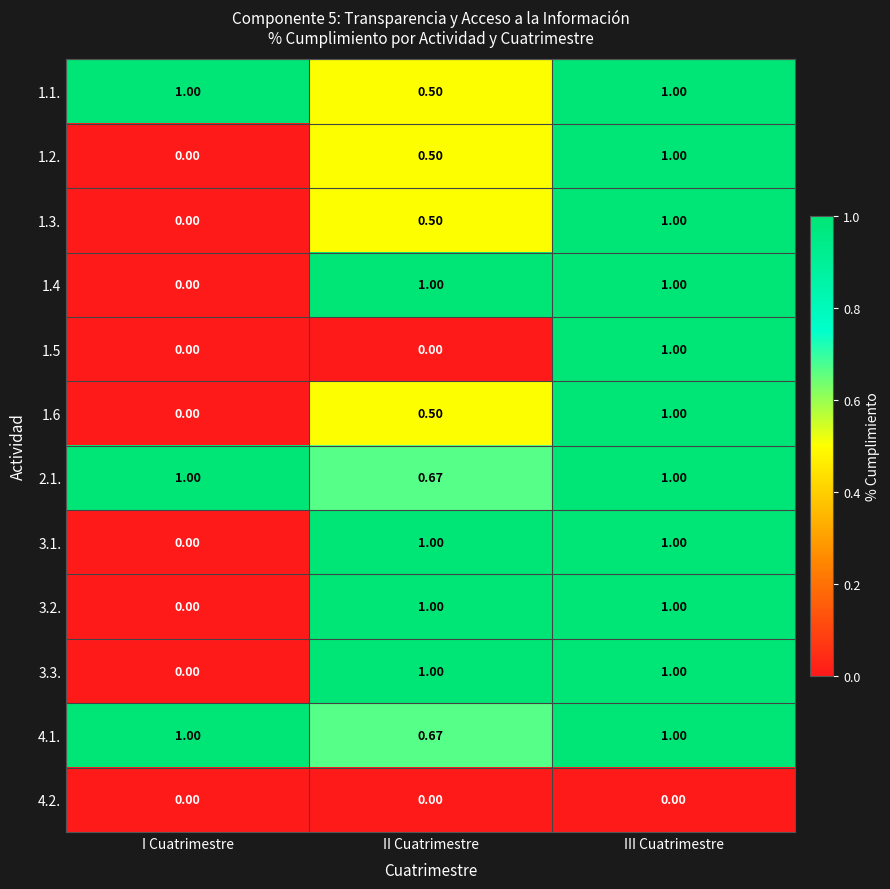

Where is 3.1. nearest to the value 0?

I Cuatrimestre